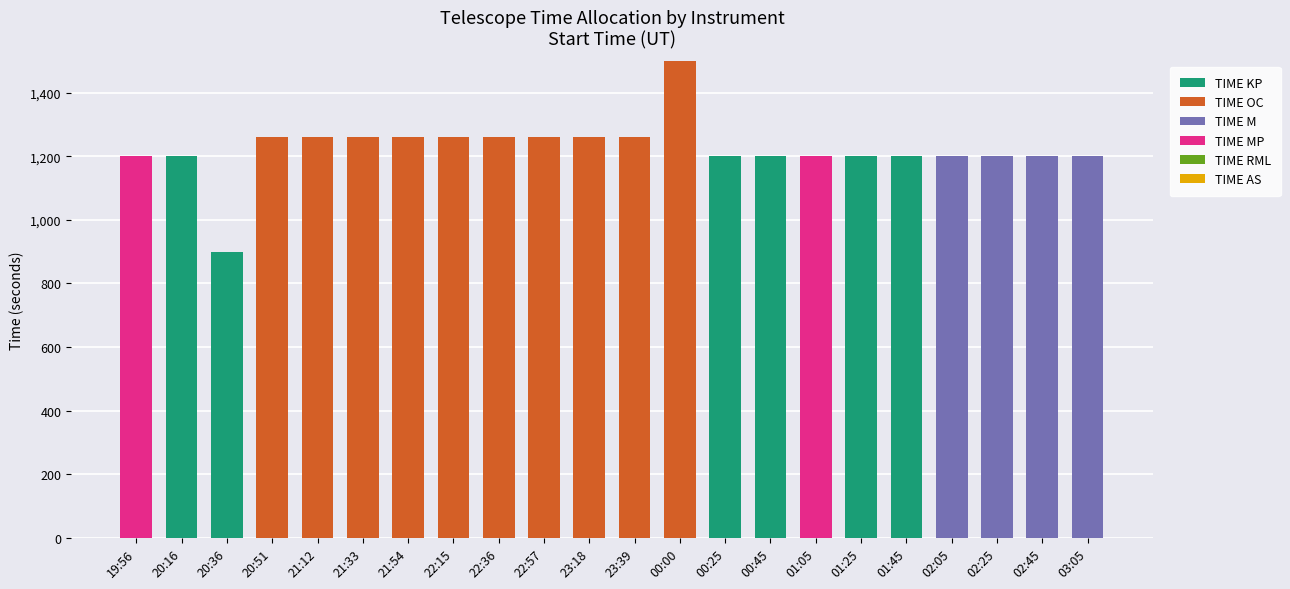

What is the total value across all series at 22:36?

1260